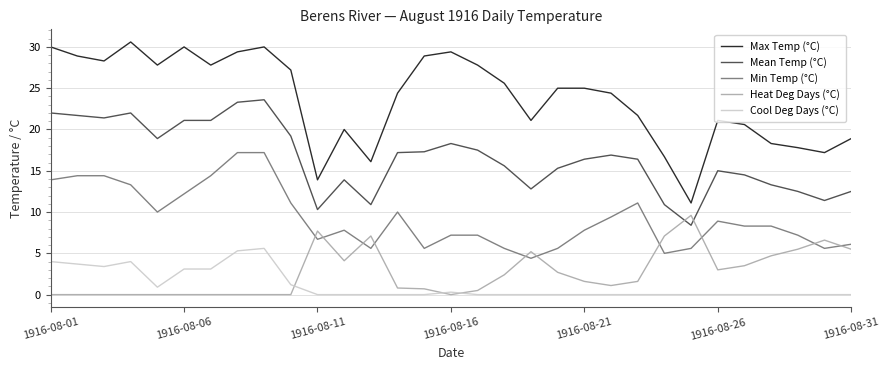

Which series has the largest total across all categories?

Max Temp (°C)